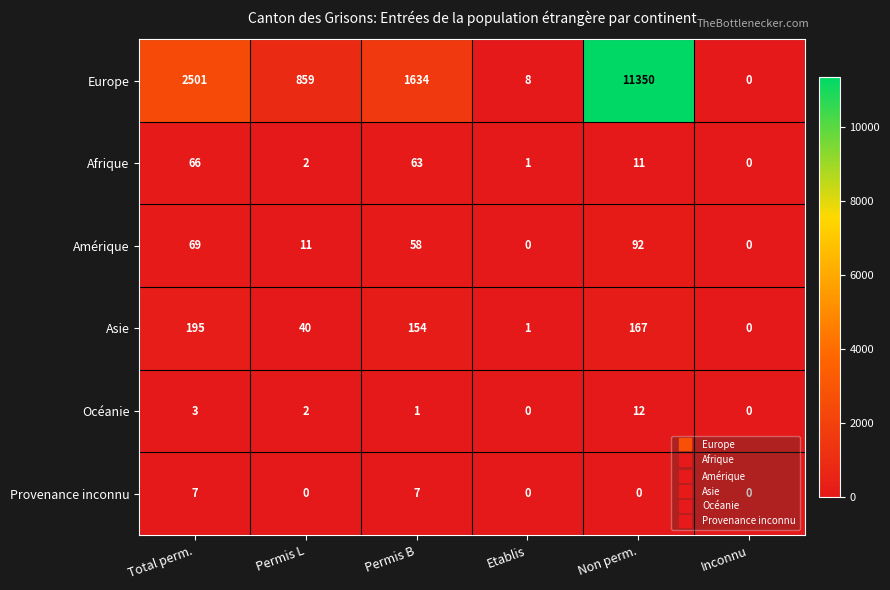

What is the sum of the Asie values at Total perm. and Permis B?

349